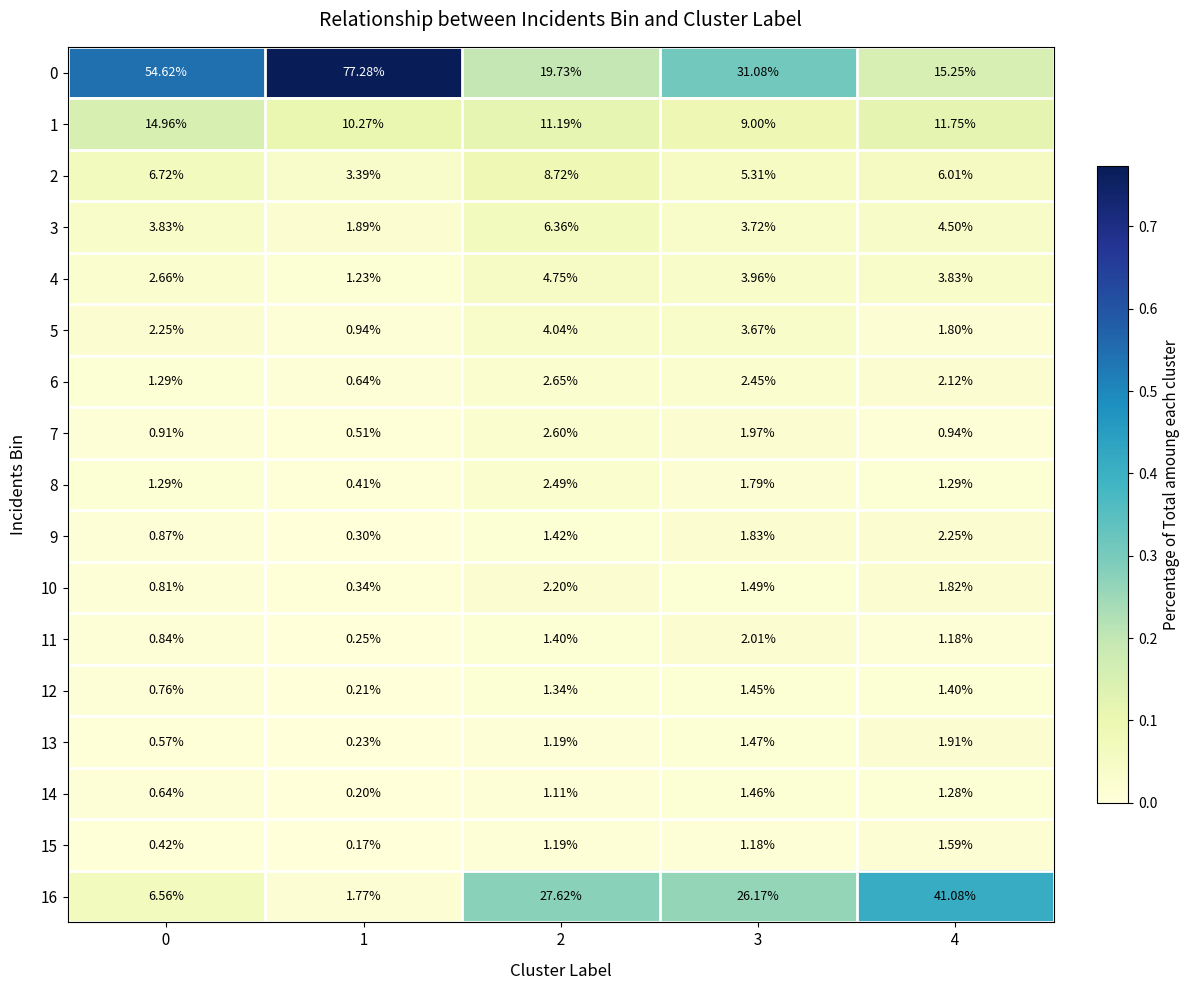

Is the value of 11 at   1   greater than the value of 16 at   4  ?

No